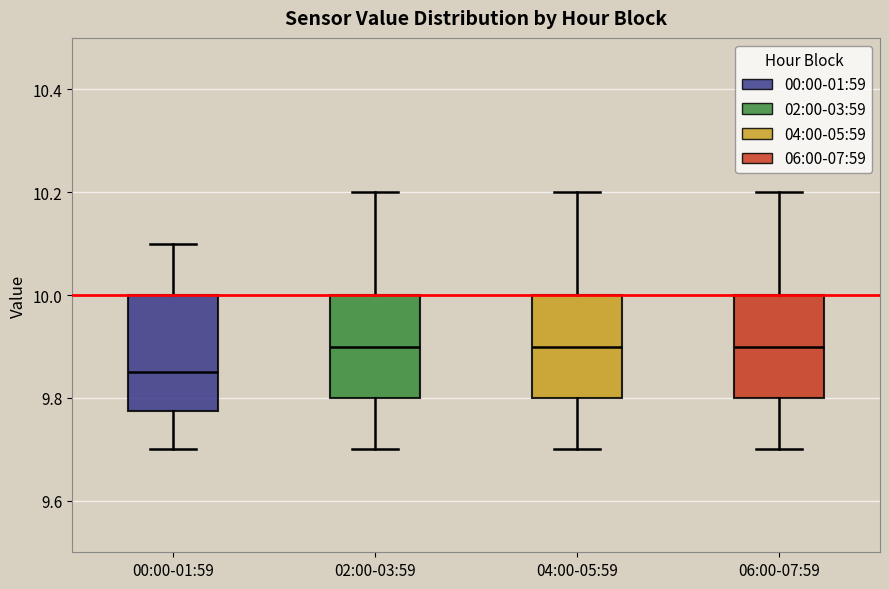

Which box has the lowest median line?

00:00-01:59